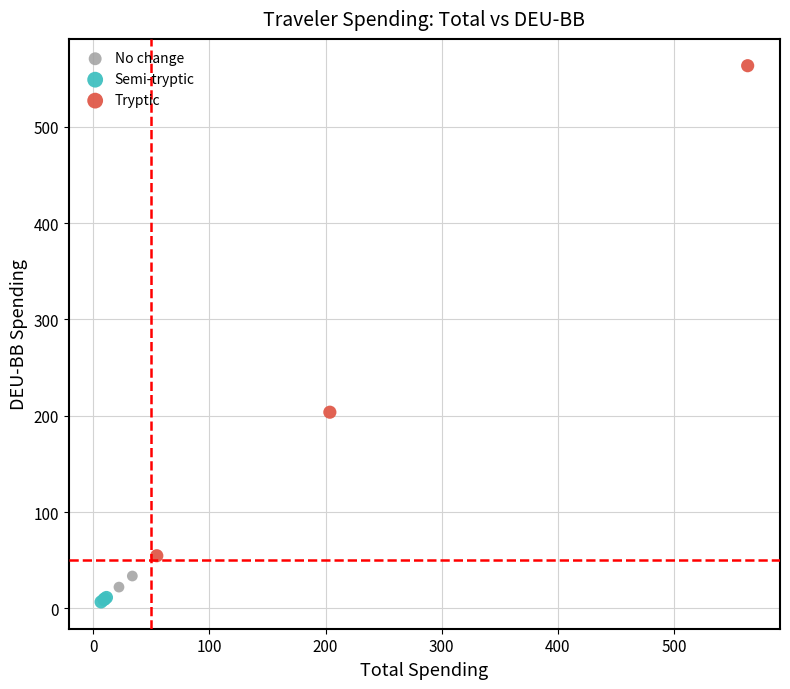

Which series reaches the maximum Y coordinate?

Tryptic